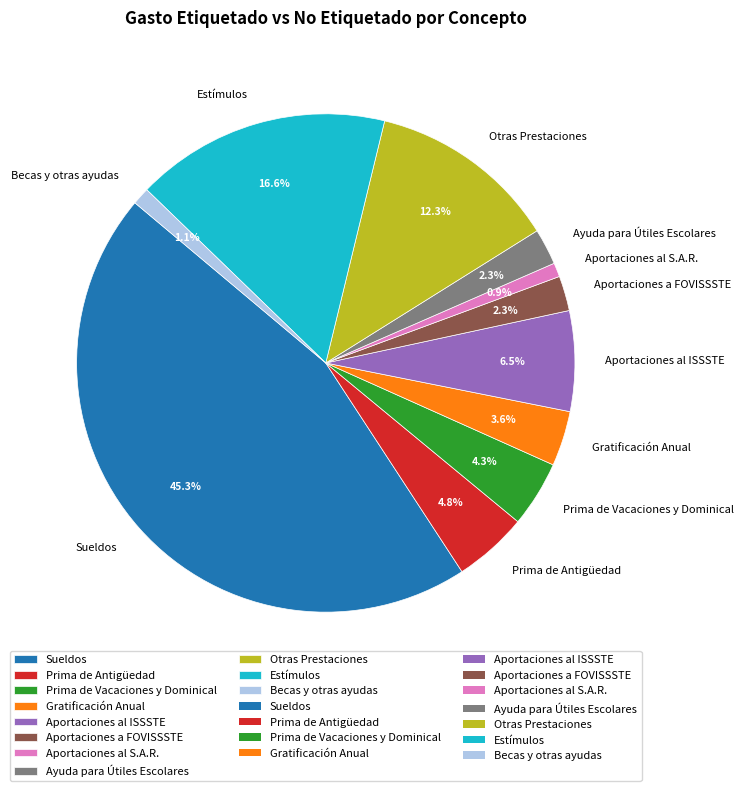

To the nearest percent, what percentage of the pie is Prima de Antigüedad?

5%